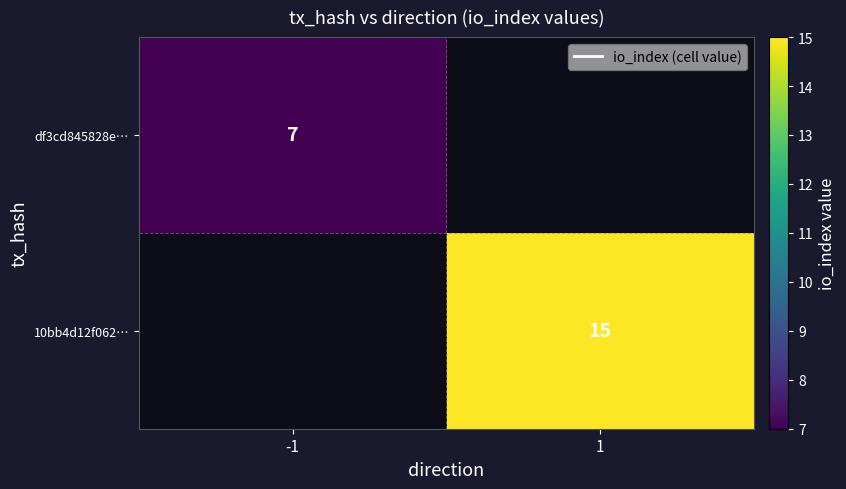

The value of df3cd845828e… at -1 is 12. True or false?

False